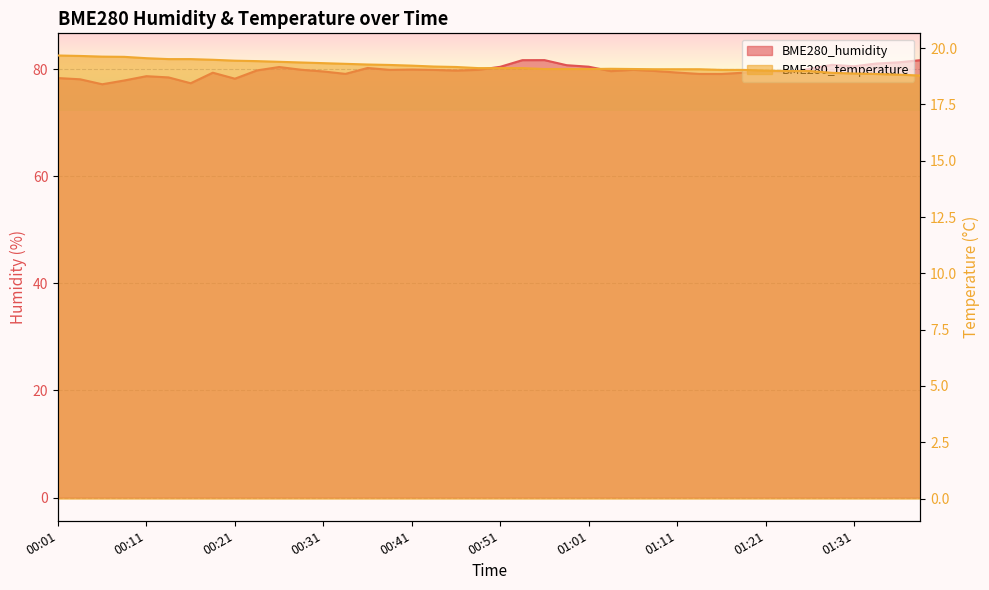

True or false: BME280_humidity and BME280_temperature intersect in this chart.

False